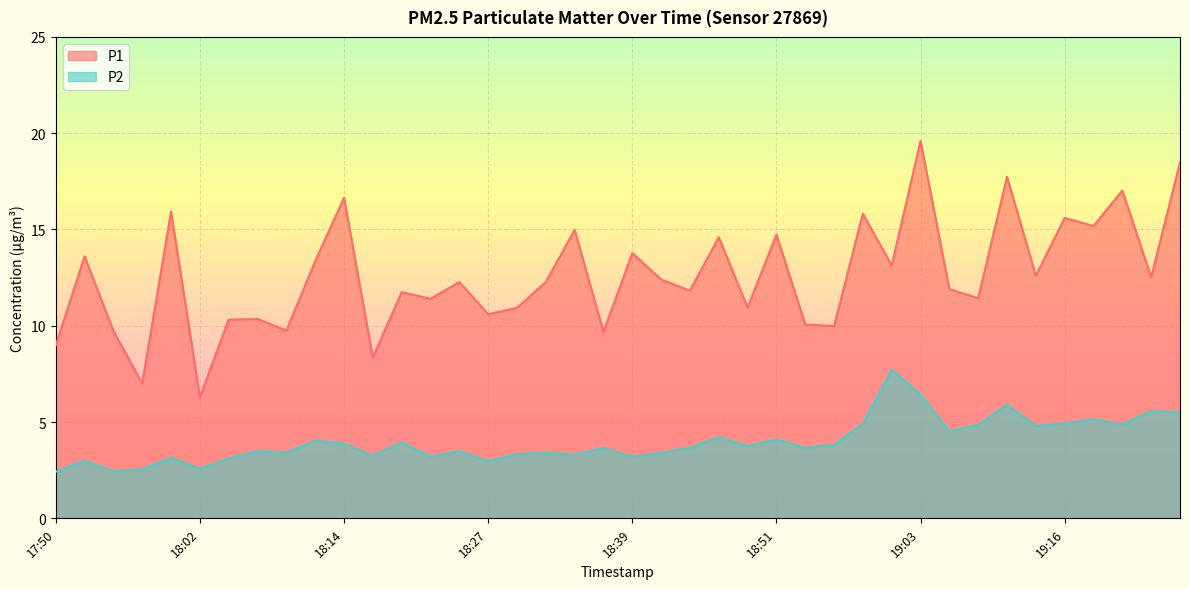

Which series has the largest range (max minus min)?

P1